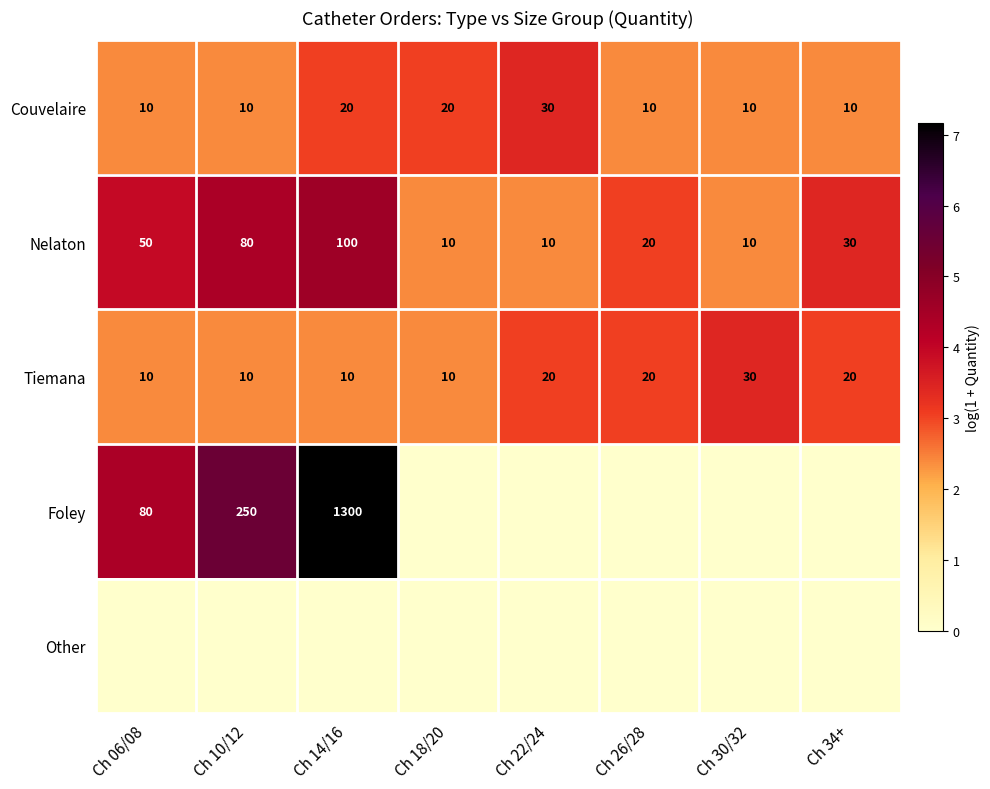

Which label corresponds to the smallest value in the chart?

Ch 18/20